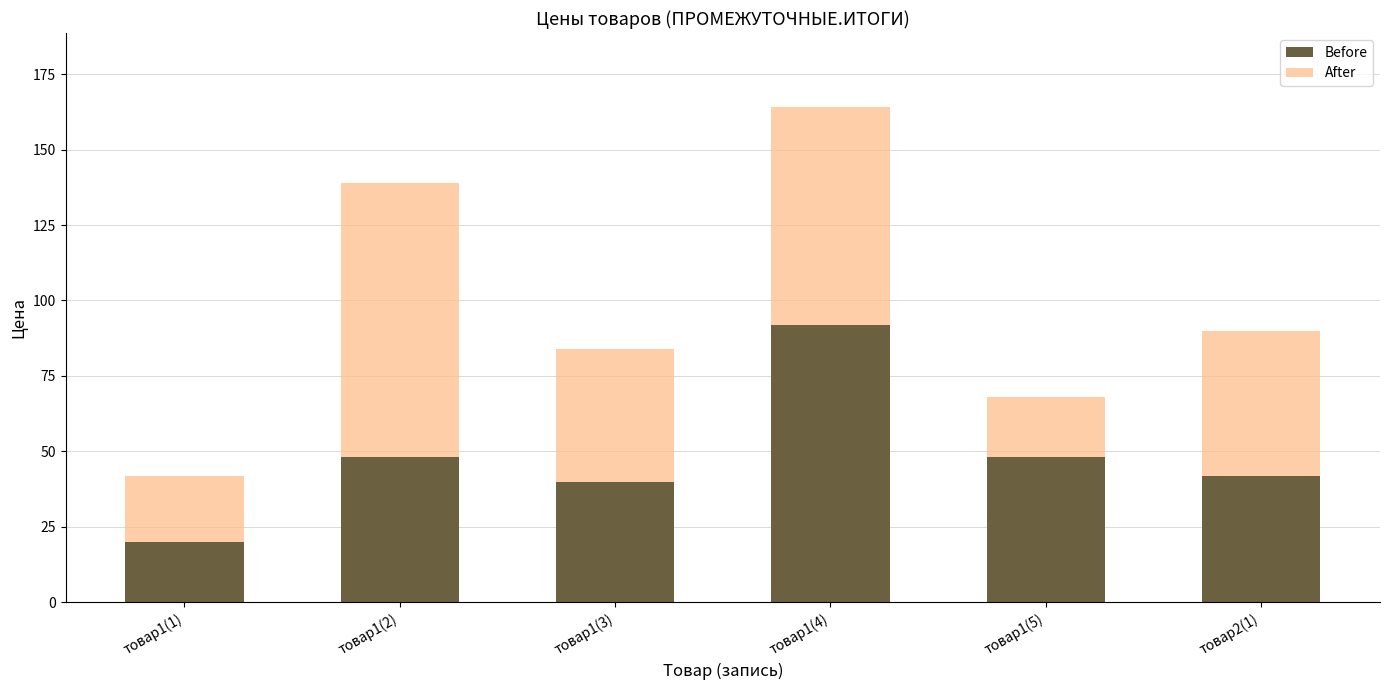

What is the total value across all series at товар2(1)?

90